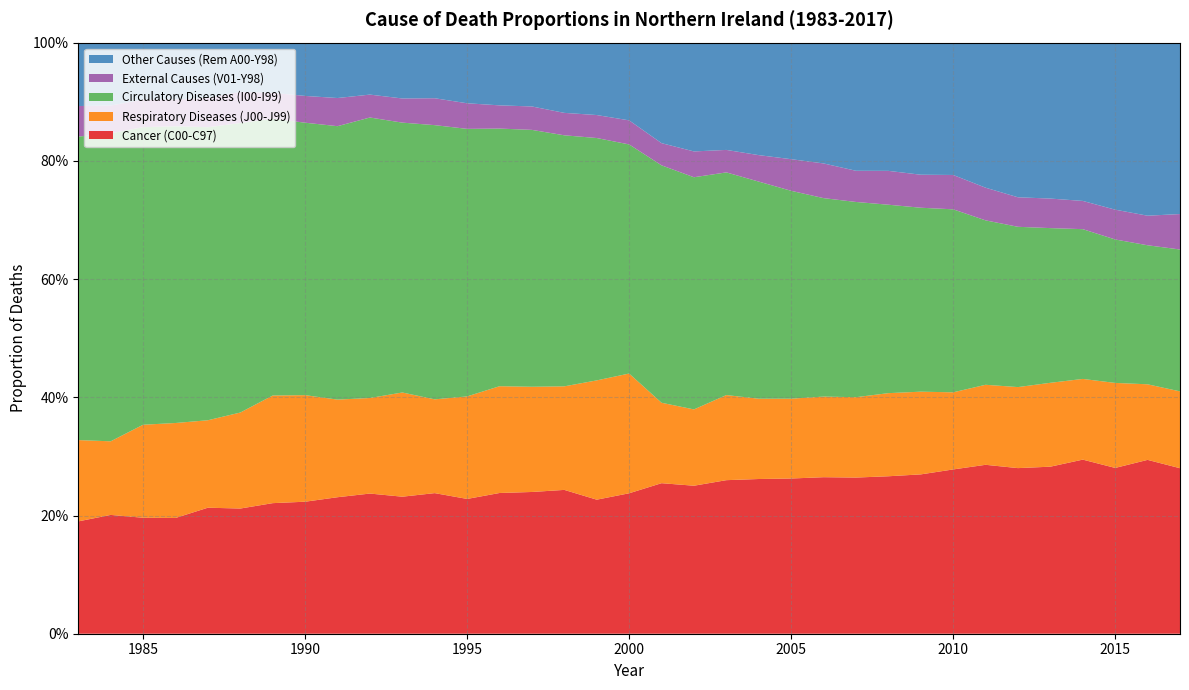

Reading left to right, what are all the values shown in this chart?

Cancer (C00-C97): 1983=0.2	1984=0.2	1985=0.2	1986=0.2	1987=0.2	1988=0.2	1989=0.2	1990=0.2	1991=0.2	1992=0.2	1993=0.2	1994=0.2	1995=0.2	1996=0.2	1997=0.2	1998=0.2	1999=0.2	2000=0.2	2001=0.3	2002=0.3	2003=0.3	2004=0.3	2005=0.3	2006=0.3	2007=0.3	2008=0.3	2009=0.3	2010=0.3	2011=0.3	2012=0.3	2013=0.3	2014=0.3	2015=0.3	2016=0.3	2017=0.3
Respiratory Diseases (J00-J99): 1983=0.1	1984=0.1	1985=0.2	1986=0.2	1987=0.1	1988=0.2	1989=0.2	1990=0.2	1991=0.2	1992=0.2	1993=0.2	1994=0.2	1995=0.2	1996=0.2	1997=0.2	1998=0.2	1999=0.2	2000=0.2	2001=0.1	2002=0.1	2003=0.1	2004=0.1	2005=0.1	2006=0.1	2007=0.1	2008=0.1	2009=0.1	2010=0.1	2011=0.1	2012=0.1	2013=0.1	2014=0.1	2015=0.1	2016=0.1	2017=0.1
Circulatory Diseases (I00-I99): 1983=0.5	1984=0.5	1985=0.5	1986=0.5	1987=0.5	1988=0.5	1989=0.5	1990=0.5	1991=0.5	1992=0.5	1993=0.5	1994=0.5	1995=0.5	1996=0.4	1997=0.4	1998=0.4	1999=0.4	2000=0.4	2001=0.4	2002=0.4	2003=0.4	2004=0.4	2005=0.4	2006=0.3	2007=0.3	2008=0.3	2009=0.3	2010=0.3	2011=0.3	2012=0.3	2013=0.3	2014=0.3	2015=0.2	2016=0.2	2017=0.2
External Causes (V01-Y98): 1983=0.1	1984=0.0	1985=0.0	1986=0.0	1987=0.0	1988=0.1	1989=0.0	1990=0.0	1991=0.0	1992=0.0	1993=0.0	1994=0.0	1995=0.0	1996=0.0	1997=0.0	1998=0.0	1999=0.0	2000=0.0	2001=0.0	2002=0.0	2003=0.0	2004=0.0	2005=0.1	2006=0.1	2007=0.1	2008=0.1	2009=0.1	2010=0.1	2011=0.1	2012=0.0	2013=0.0	2014=0.0	2015=0.1	2016=0.1	2017=0.1
Other Causes (Rem A00-Y98): 1983=0.1	1984=0.1	1985=0.1	1986=0.1	1987=0.1	1988=0.1	1989=0.1	1990=0.1	1991=0.1	1992=0.1	1993=0.1	1994=0.1	1995=0.1	1996=0.1	1997=0.1	1998=0.1	1999=0.1	2000=0.1	2001=0.2	2002=0.2	2003=0.2	2004=0.2	2005=0.2	2006=0.2	2007=0.2	2008=0.2	2009=0.2	2010=0.2	2011=0.2	2012=0.3	2013=0.3	2014=0.3	2015=0.3	2016=0.3	2017=0.3